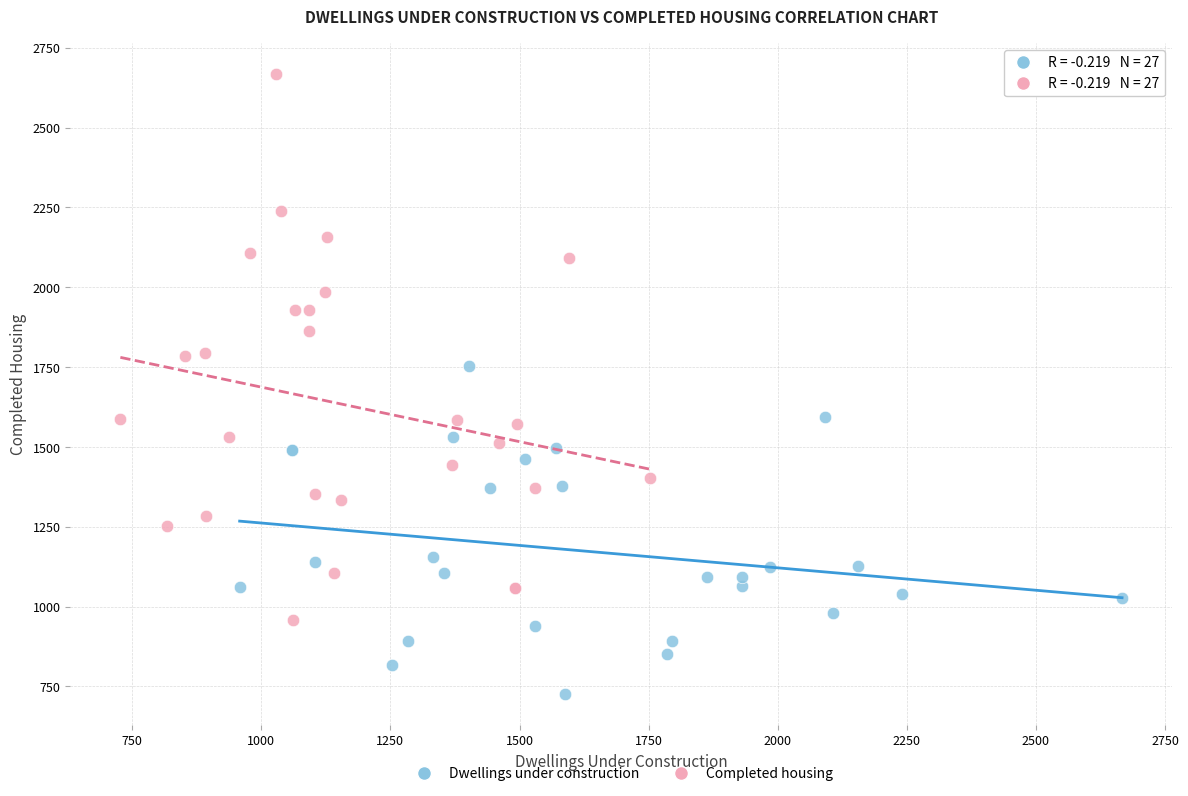

Which series contains the lowest Y value?

Dwellings under construction